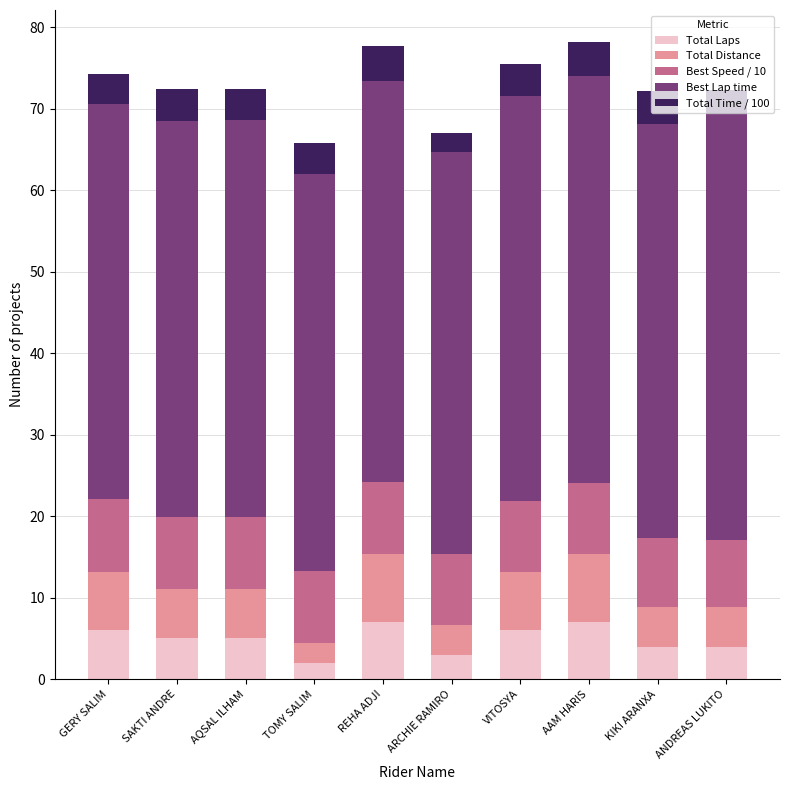

What is the difference between the maximum and second lowest values in the Total Laps series?

4.0